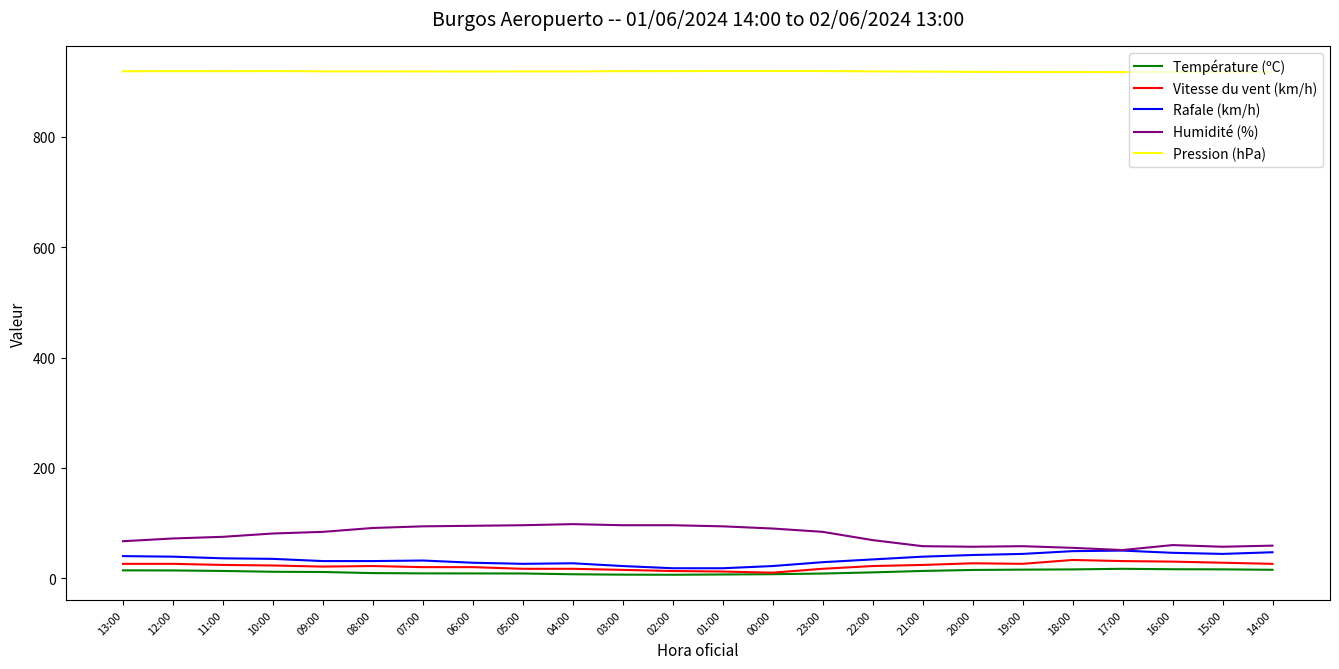

True or false: Humidité (%) and Température (ºC) cross at least once.

False